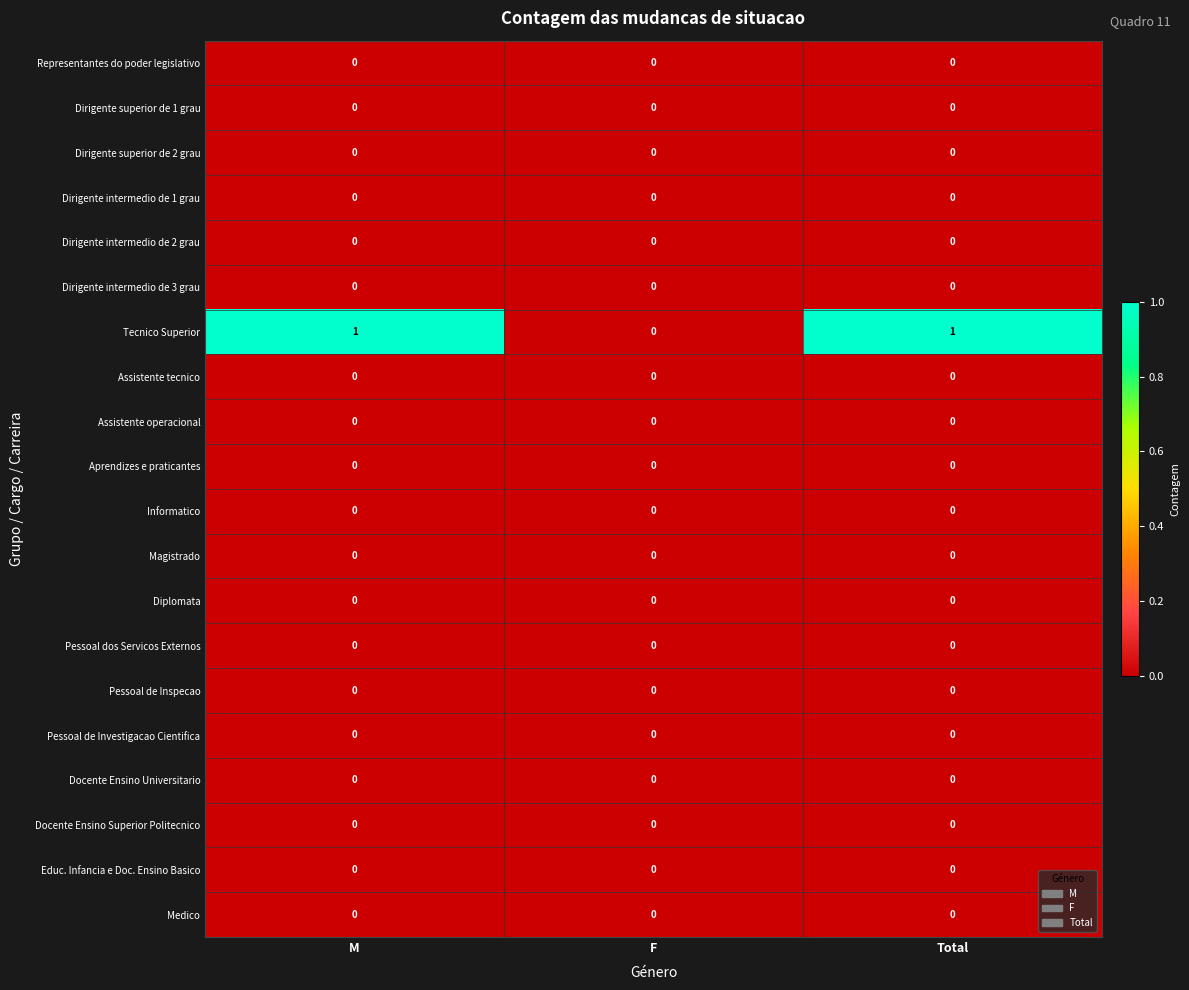

True or false: Assistente operacional has a value of 0 at M.

True